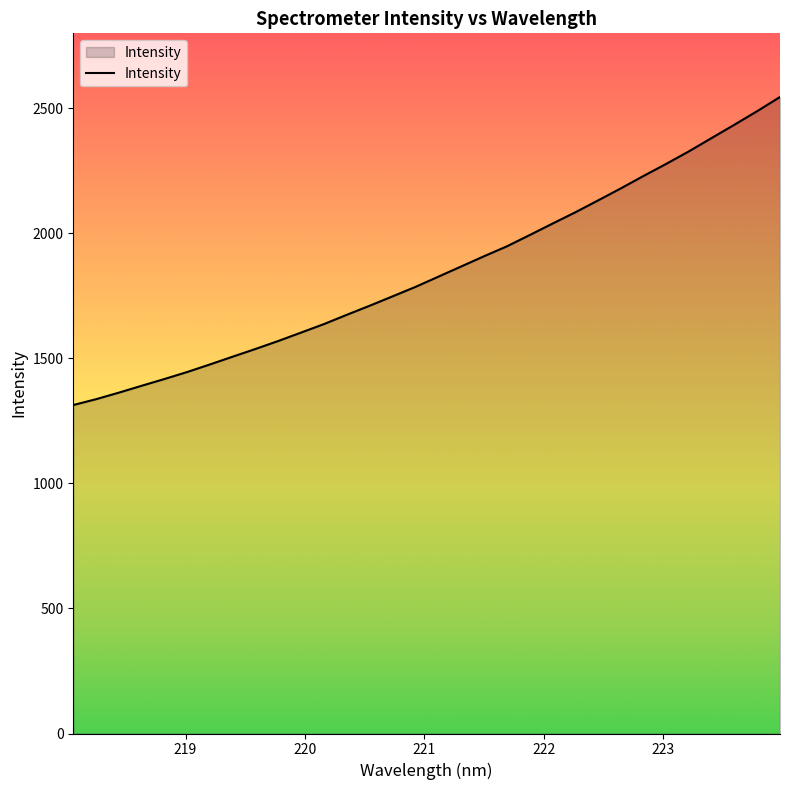

What is the maximum value shown in the chart?

2545.3